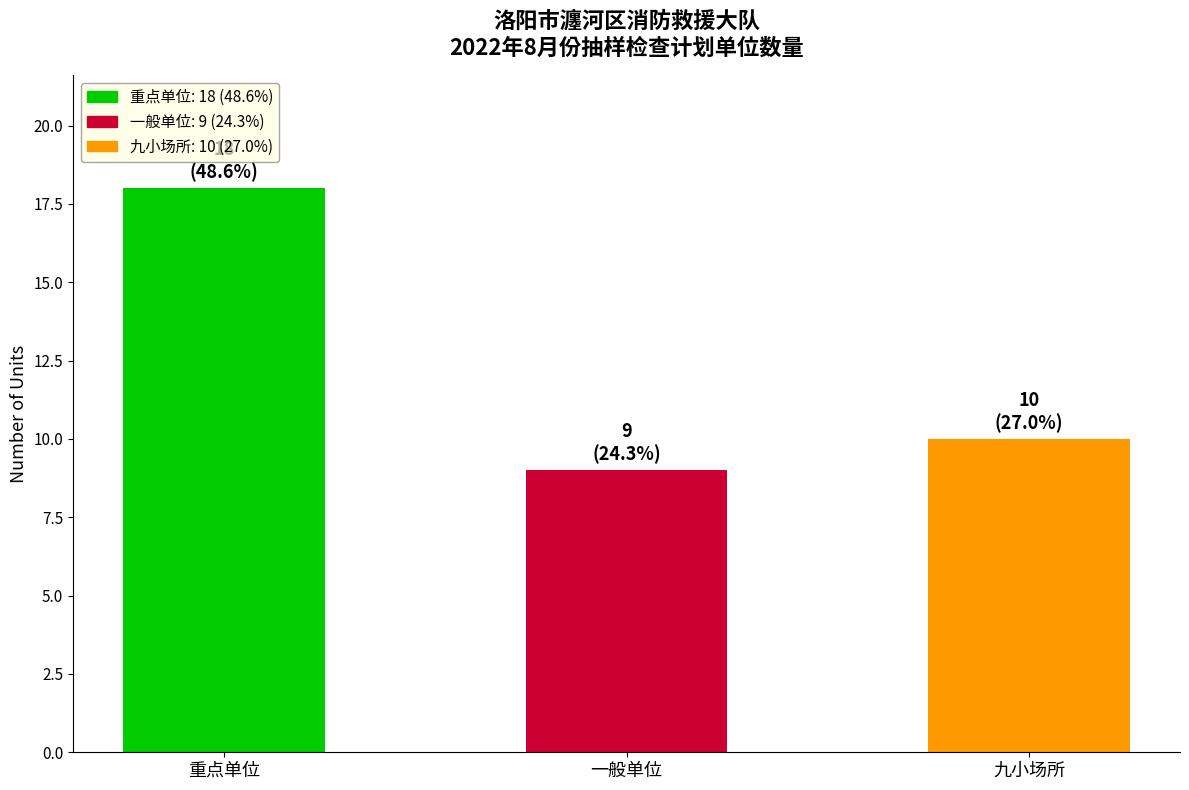

What is the ratio of the value at 九小场所 to the value at 重点单位?

0.6